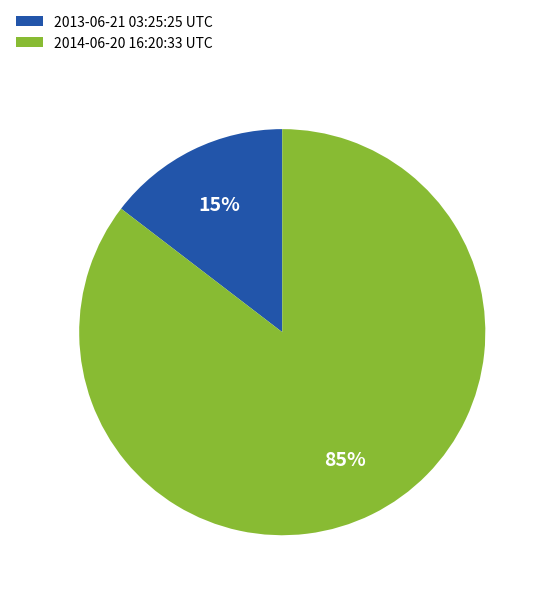

Which has a higher value, 2014-06-20 16:20:33 UTC or 2013-06-21 03:25:25 UTC?

2014-06-20 16:20:33 UTC